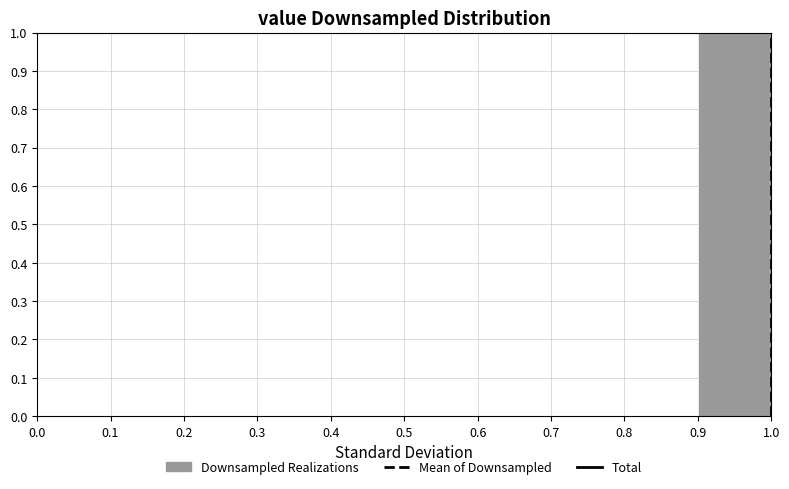

Reading left to right, transcribe this chart: for each bar, give the range it covers on the x-axis and its height. The values are not printed on the chart, so give them approximately, as read against the axis.

0.0 to 0.1: 0
0.1 to 0.2: 0
0.2 to 0.3: 0
0.3 to 0.4: 0
0.4 to 0.5: 0
0.5 to 0.6: 0
0.6 to 0.7: 0
0.7 to 0.8: 0
0.8 to 0.9: 0
0.9 to 1.0: 1